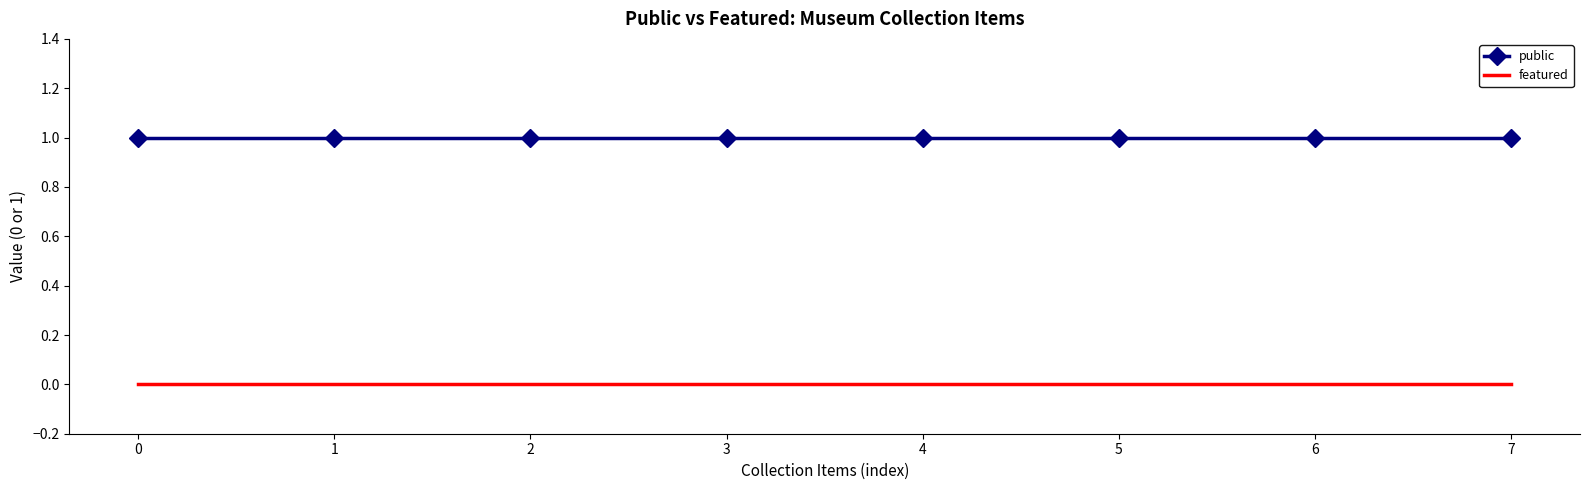

True or false: public has a value of 0 at 6.

False